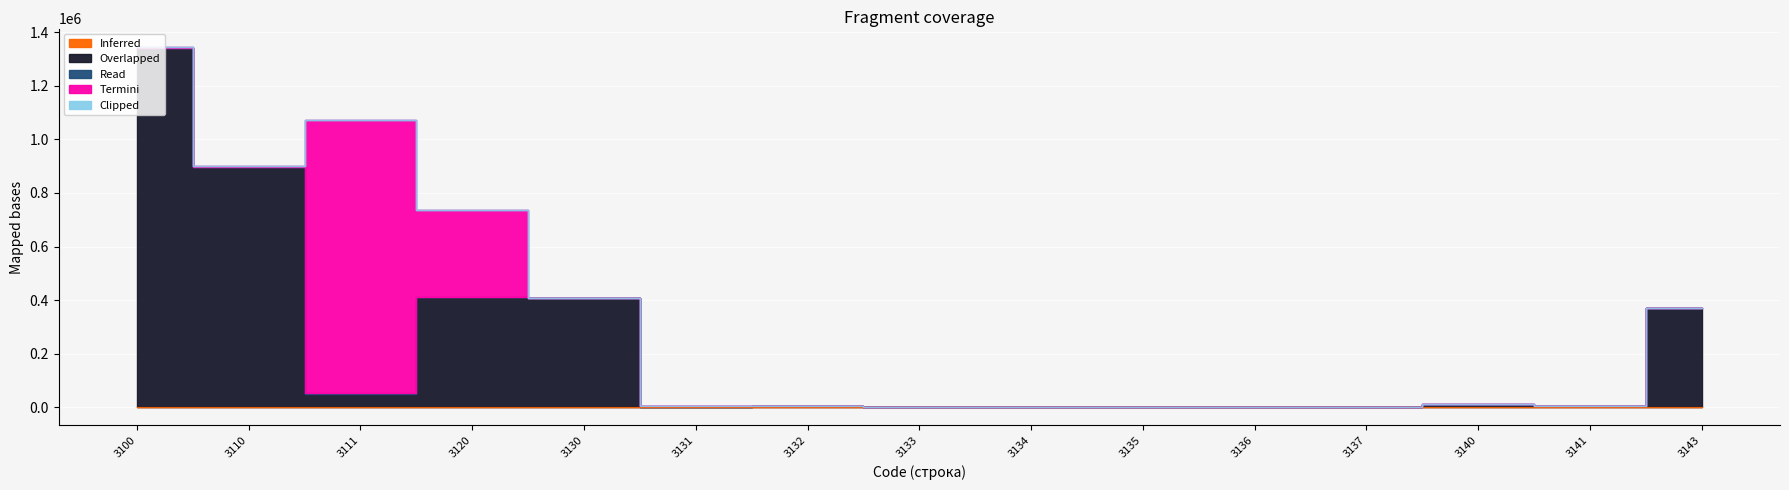

Between 3134 and 3131, which is larger?

3134